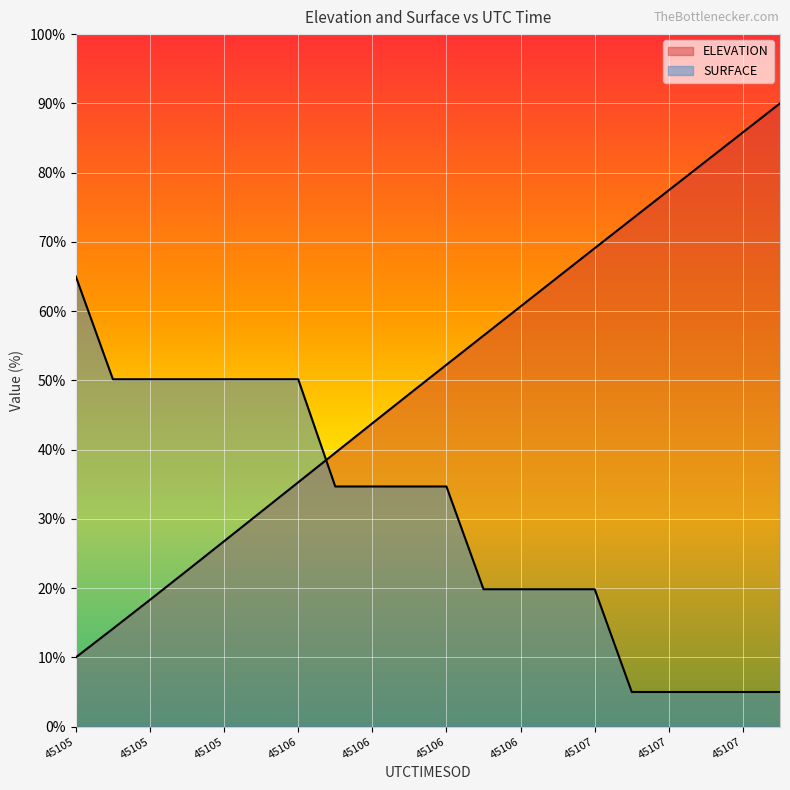

What are all the series names shown in the legend?

ELEVATION, SURFACE